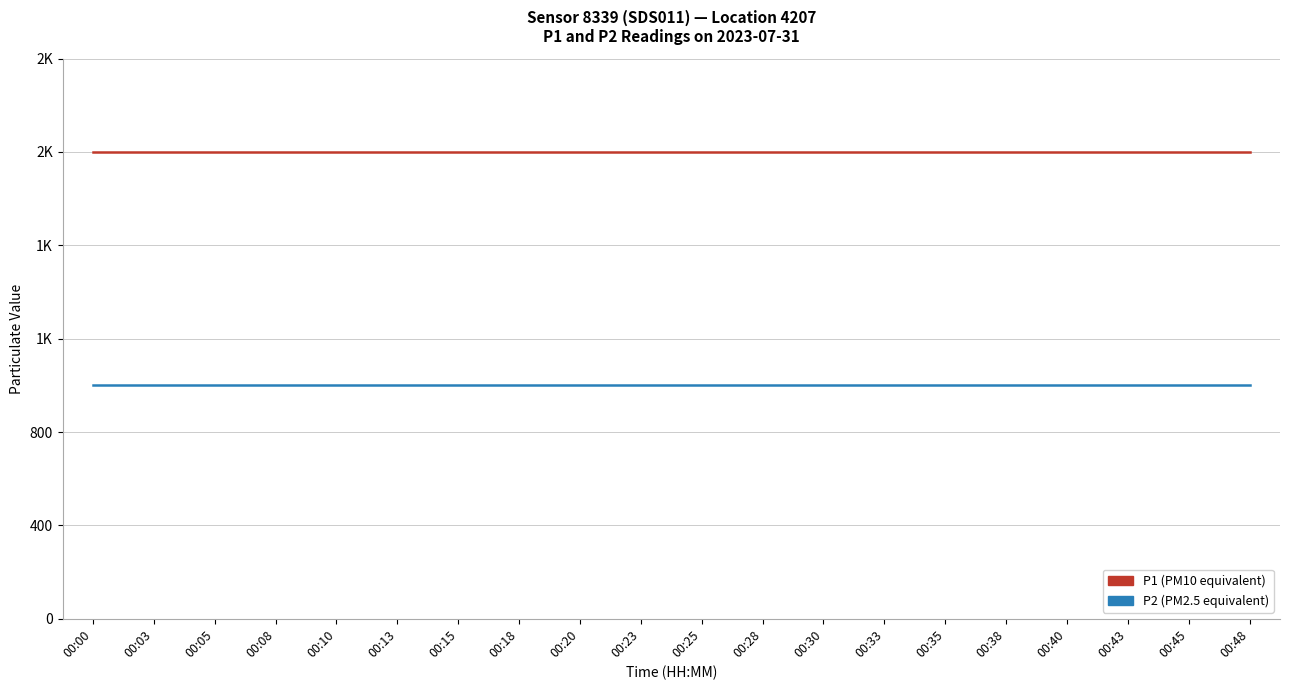

Is it true that P1 equals 1999.9 at 00:10?

True